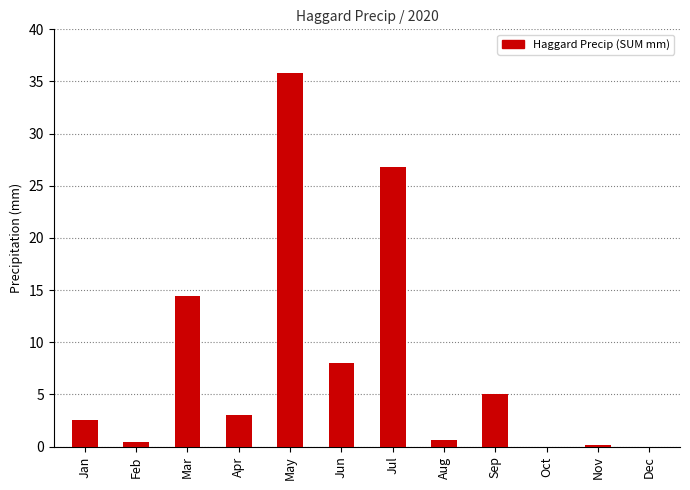

Is it true that the value at Jun is 11.2?

False